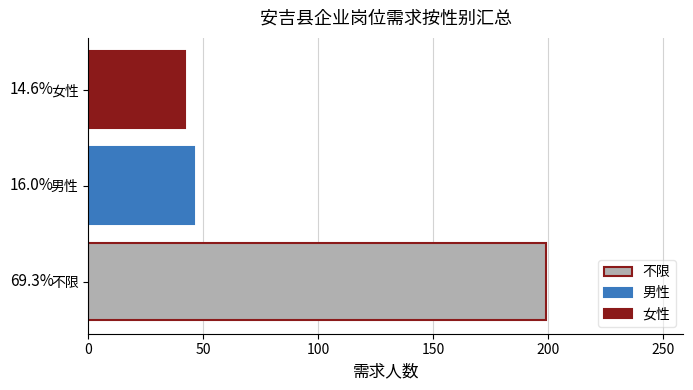

Does the chart contain any negative values?

No